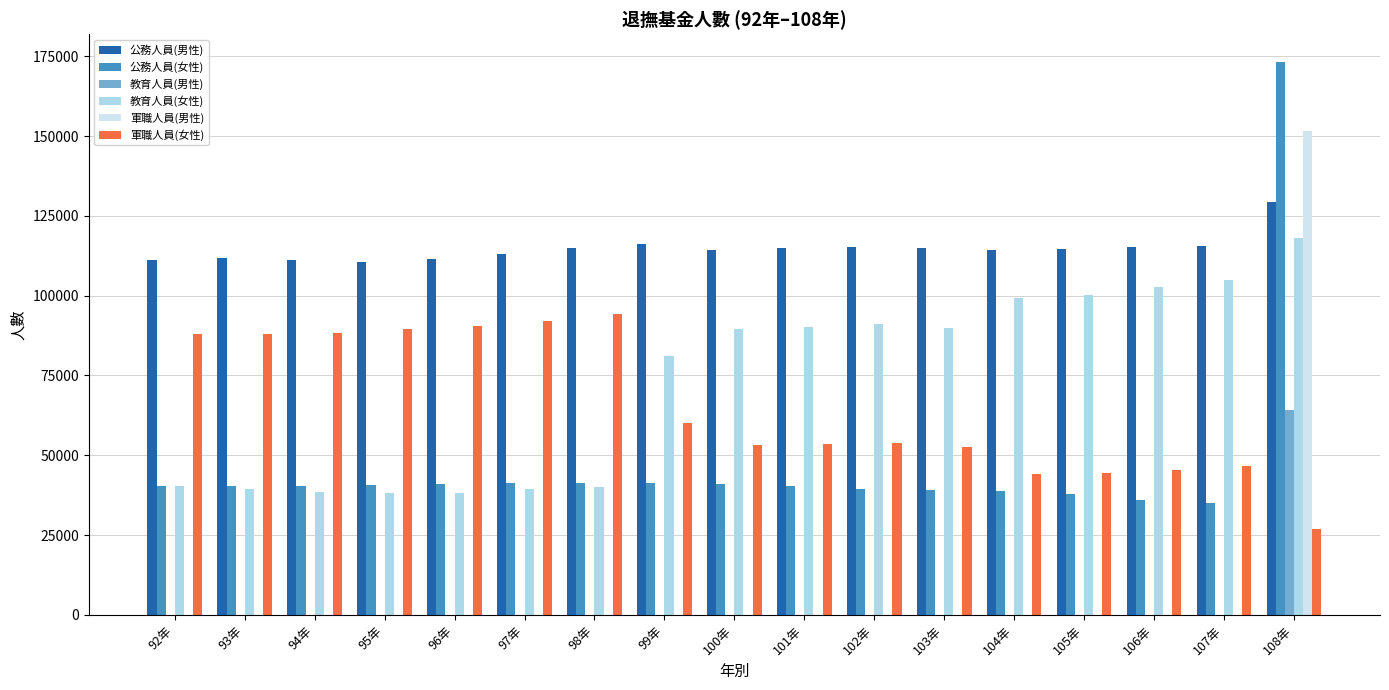

Which series changed the most between 95年 and 103年?

教育人員(女性)